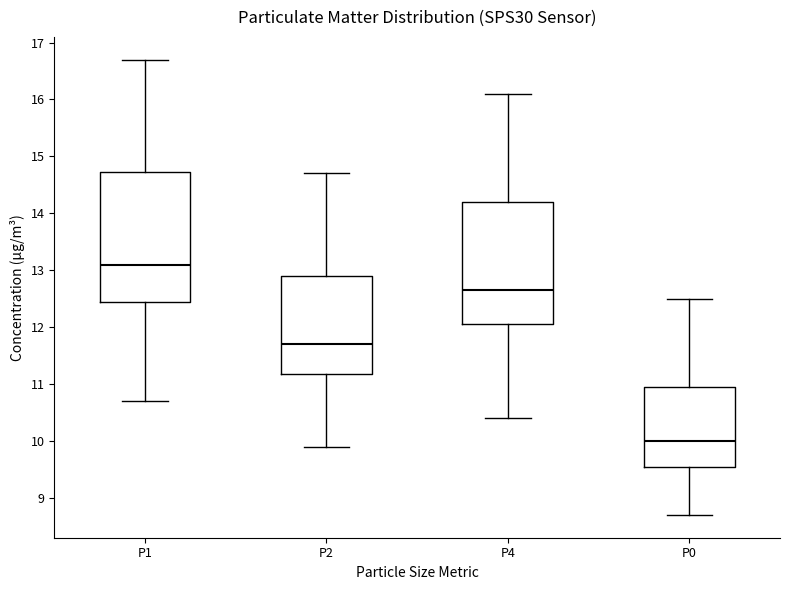

Which box is the tallest, from its lower edge to its upper edge?

P1